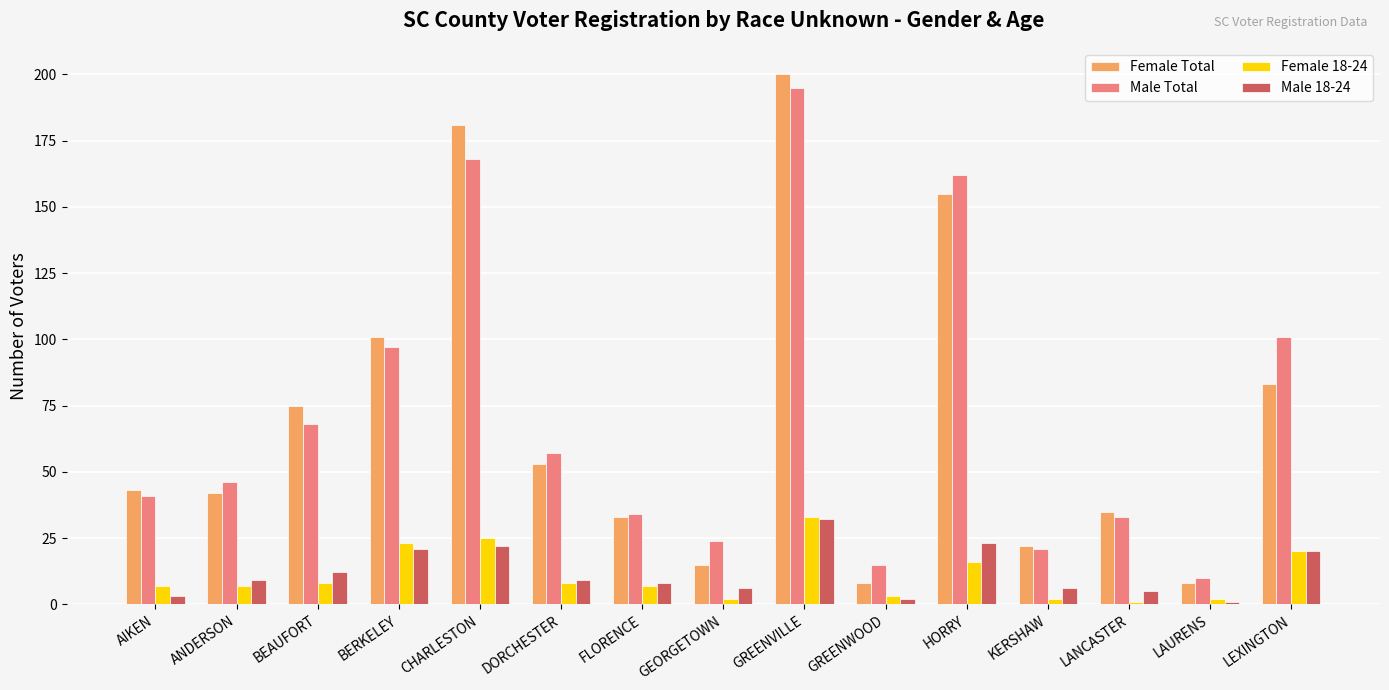

Where is Female Total nearest to the value 104?

BERKELEY